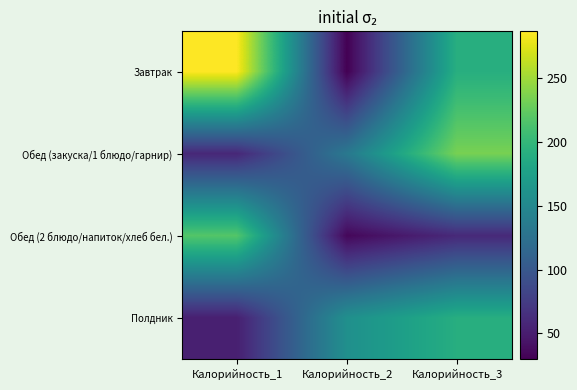

Reading left to right, what are all the values shown in this chart?

Завтрак: Калорийность_1=286.6	Калорийность_2=29.8	Калорийность_3=191.2
Обед (закуска/1 блюдо/гарнир): Калорийность_1=58.2	Калорийность_2=133.2	Калорийность_3=234.2
Обед (2 блюдо/напиток/хлеб бел.): Калорийность_1=218.0	Калорийность_2=34.3	Калорийность_3=59.7
Полдник: Калорийность_1=52.2	Калорийность_2=158.0	Калорийность_3=190.5